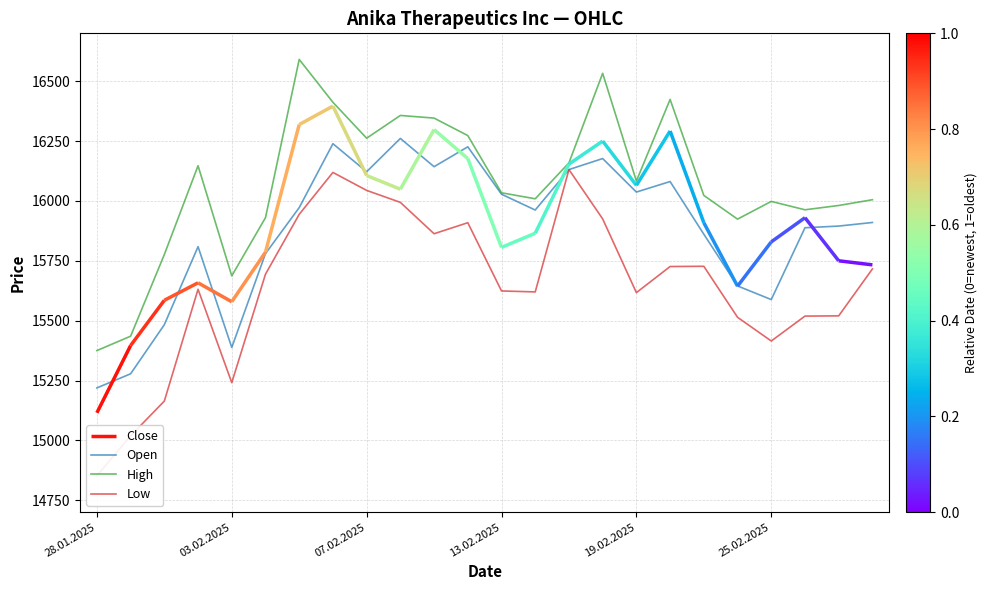

The value of High at 19.02.2025 is 16083. True or false?

True